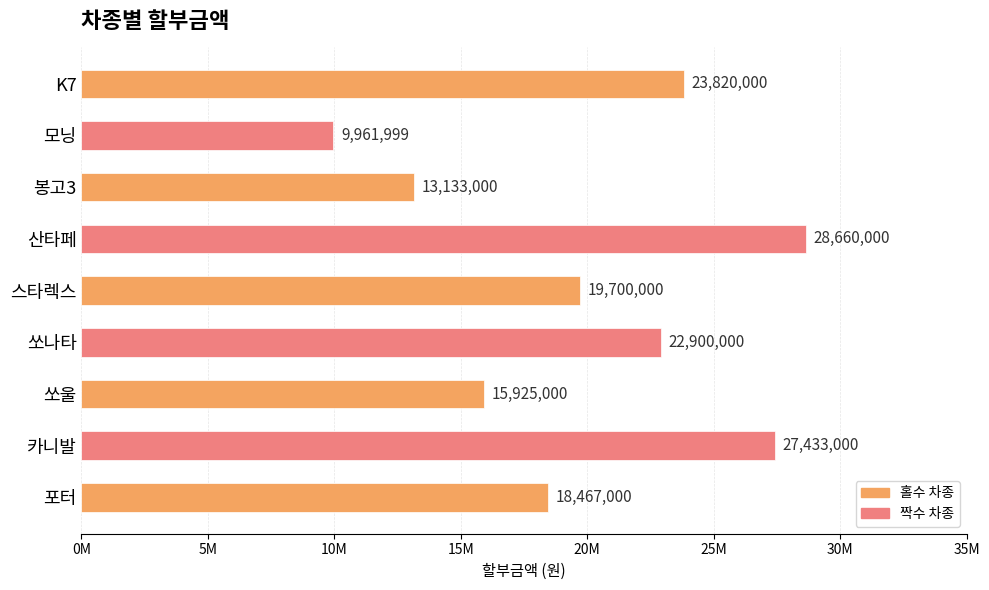

Are the bars horizontal?

Yes